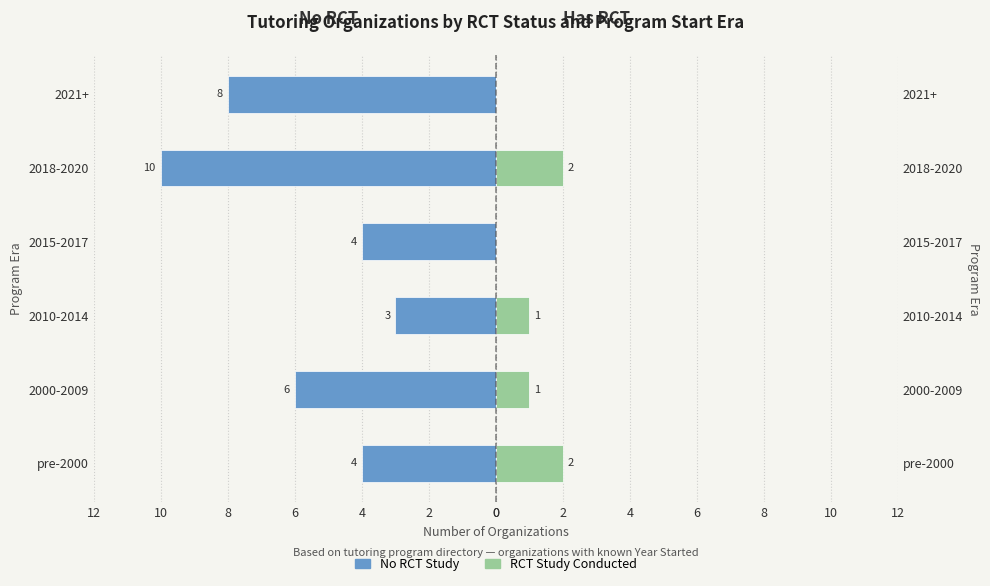

What is the average value of the No RCT series?

-6